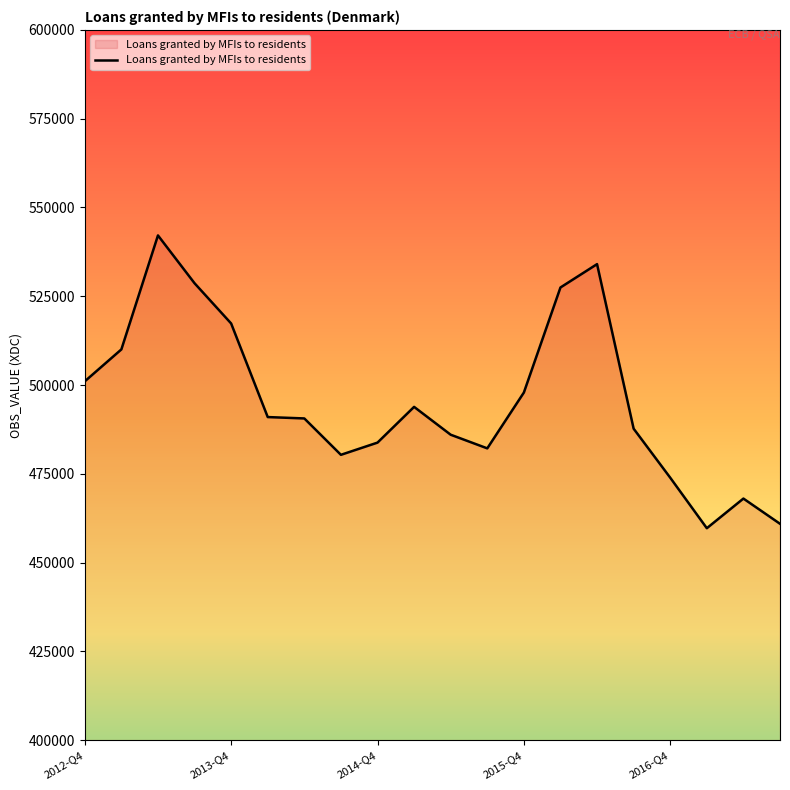

What is the difference between the maximum and minimum values?

82459